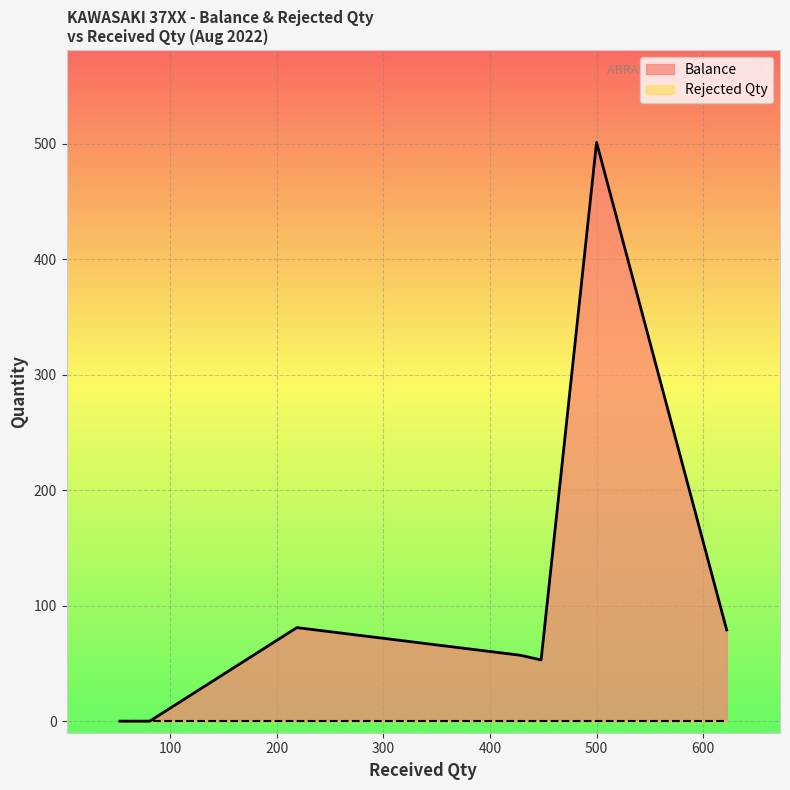

At how many categories does at least one series exceed 254?

1